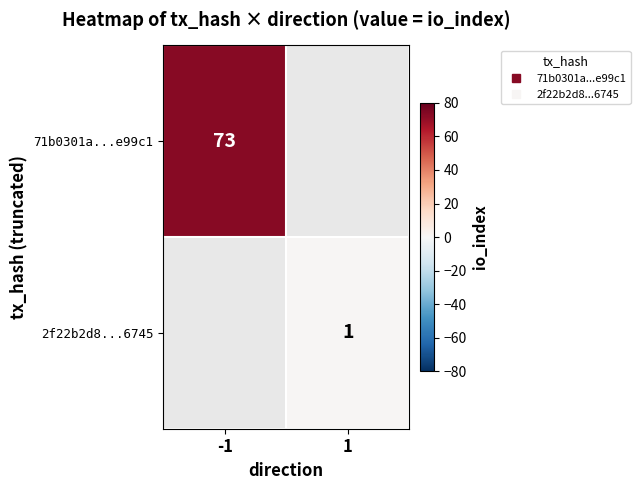

Rank the series at 1 from lowest to highest value.

71b0301a...e99c1, 2f22b2d8...6745